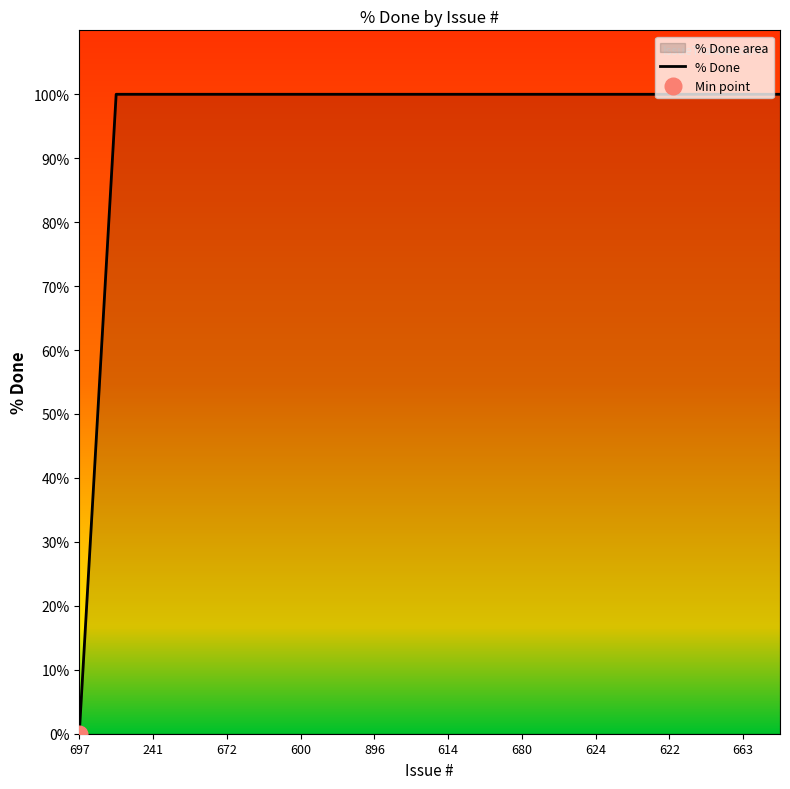

True or false: % Done has a value of 100 at 241.

True